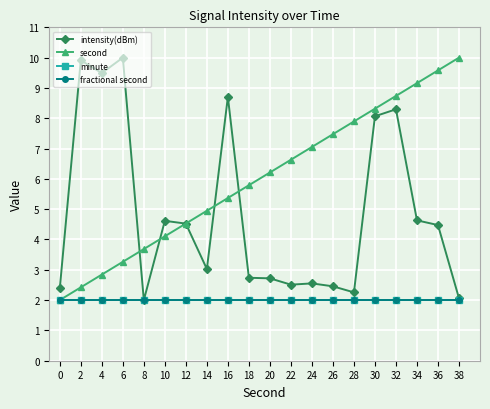

Is it true that fractional second equals 0.8 at 2?

False